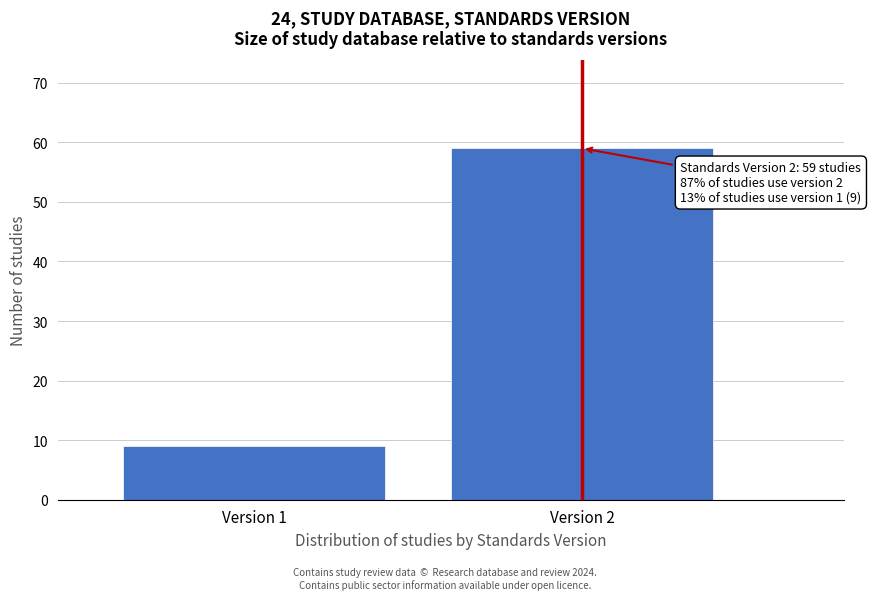

Reading left to right, what are all the values shown in this chart?

9	59